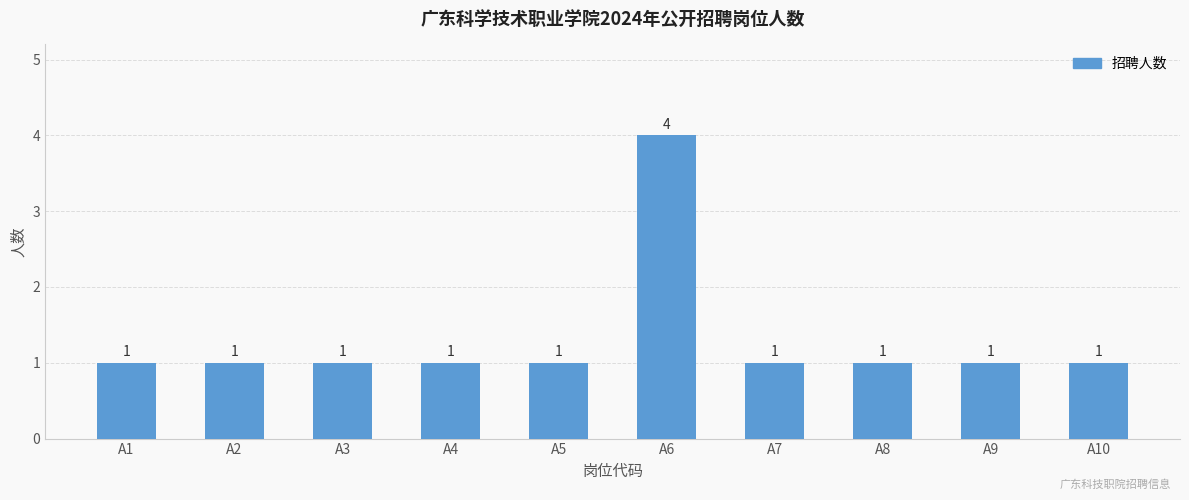

Which has a higher value, A5 or A6?

A6